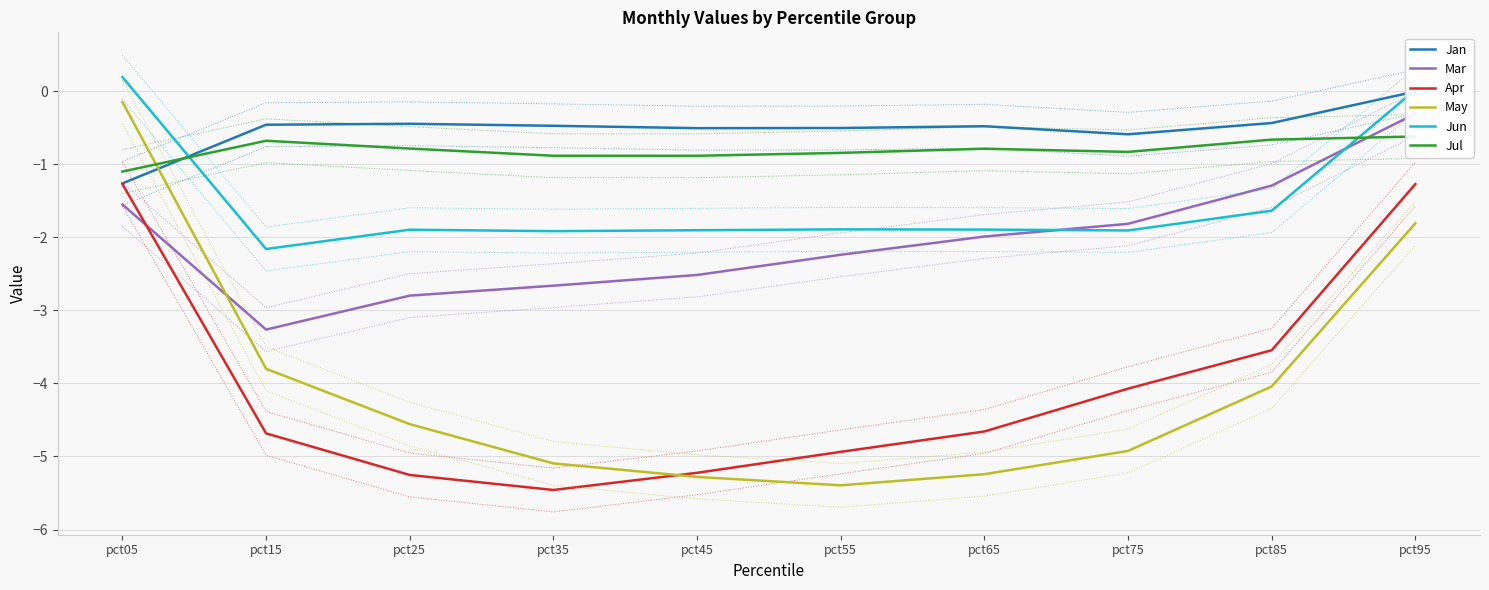

Reading right to left, transcribe all the data shown in this chart.

Jan: pct95=-0.0	pct85=-0.4	pct75=-0.6	pct65=-0.5	pct55=-0.5	pct45=-0.5	pct35=-0.5	pct25=-0.4	pct15=-0.5	pct05=-1.3
Mar: pct95=-0.3	pct85=-1.3	pct75=-1.8	pct65=-2.0	pct55=-2.2	pct45=-2.5	pct35=-2.7	pct25=-2.8	pct15=-3.3	pct05=-1.6
Apr: pct95=-1.3	pct85=-3.5	pct75=-4.1	pct65=-4.7	pct55=-4.9	pct45=-5.2	pct35=-5.5	pct25=-5.3	pct15=-4.7	pct05=-1.3
May: pct95=-1.8	pct85=-4.0	pct75=-4.9	pct65=-5.2	pct55=-5.4	pct45=-5.3	pct35=-5.1	pct25=-4.6	pct15=-3.8	pct05=-0.1
Jun: pct95=0.0	pct85=-1.6	pct75=-1.9	pct65=-1.9	pct55=-1.9	pct45=-1.9	pct35=-1.9	pct25=-1.9	pct15=-2.2	pct05=0.2
Jul: pct95=-0.6	pct85=-0.7	pct75=-0.8	pct65=-0.8	pct55=-0.8	pct45=-0.9	pct35=-0.9	pct25=-0.8	pct15=-0.7	pct05=-1.1